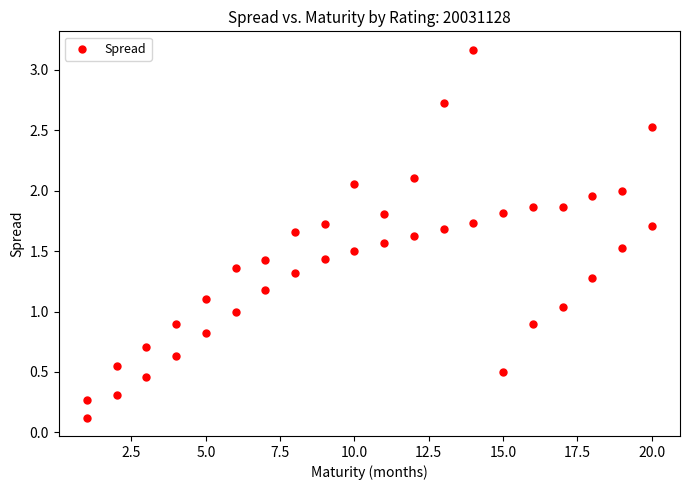

What is the range of Y values (max minus min)?

3.0